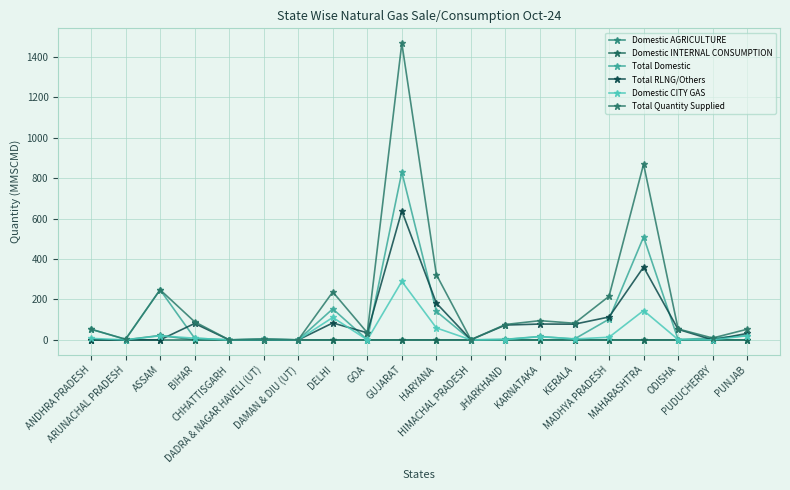

Which category has the highest value across all series?

GUJARAT